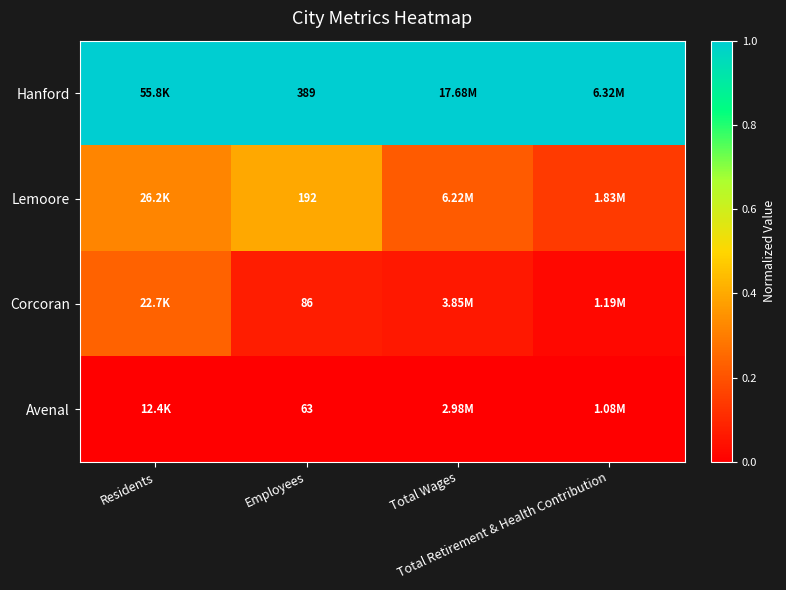

What is the difference between the Corcoran values at Residents and Total Retirement & Health Contribution?

0.2